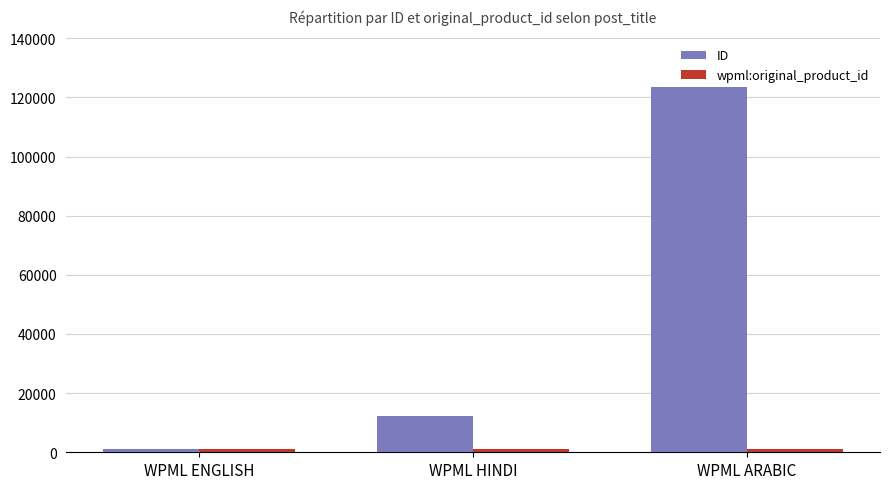

Rank the categories by ID value from highest to lowest.

WPML ARABIC, WPML HINDI, WPML ENGLISH